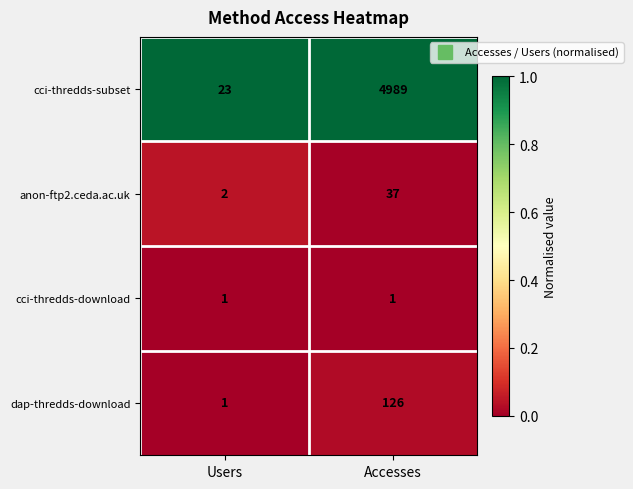

How many categories are shown in the chart?

2